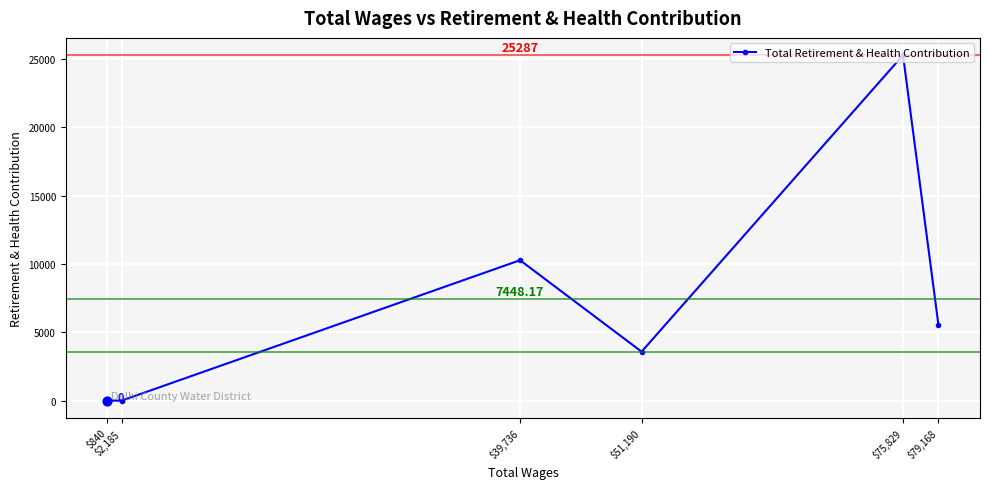

Between $75,829 and $51,190, which is larger?

$75,829